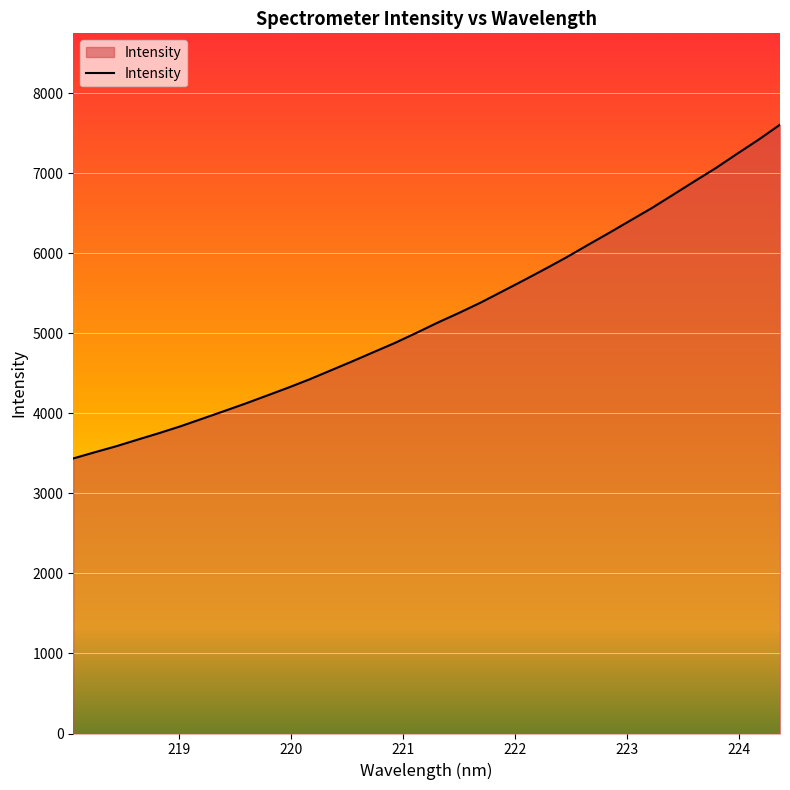

What is the minimum value shown in the chart?

3436.9